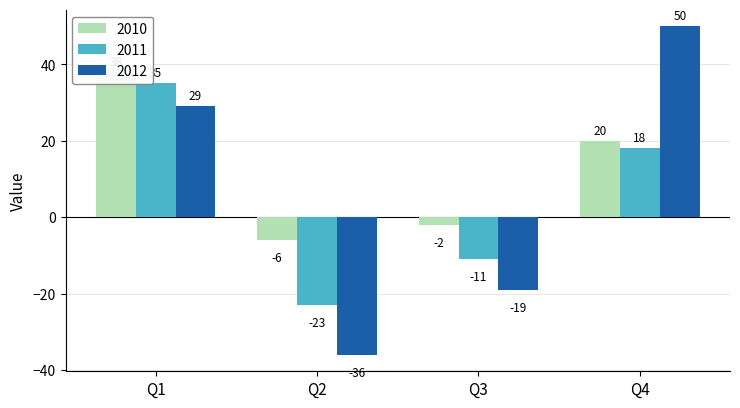

Count the 2011 values in the range -11 to 35.

3